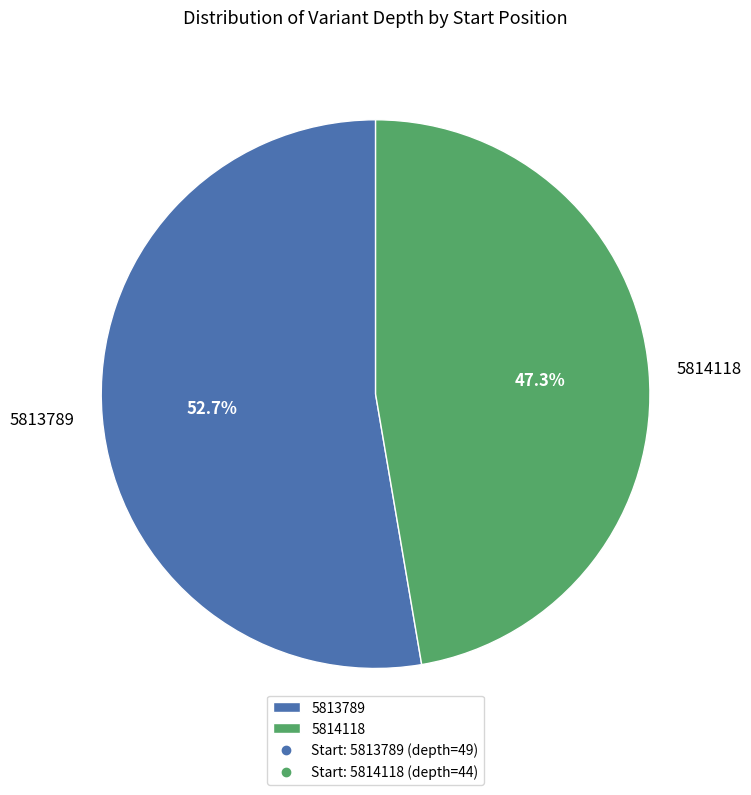

Which slice represents more than half of the pie?

5813789